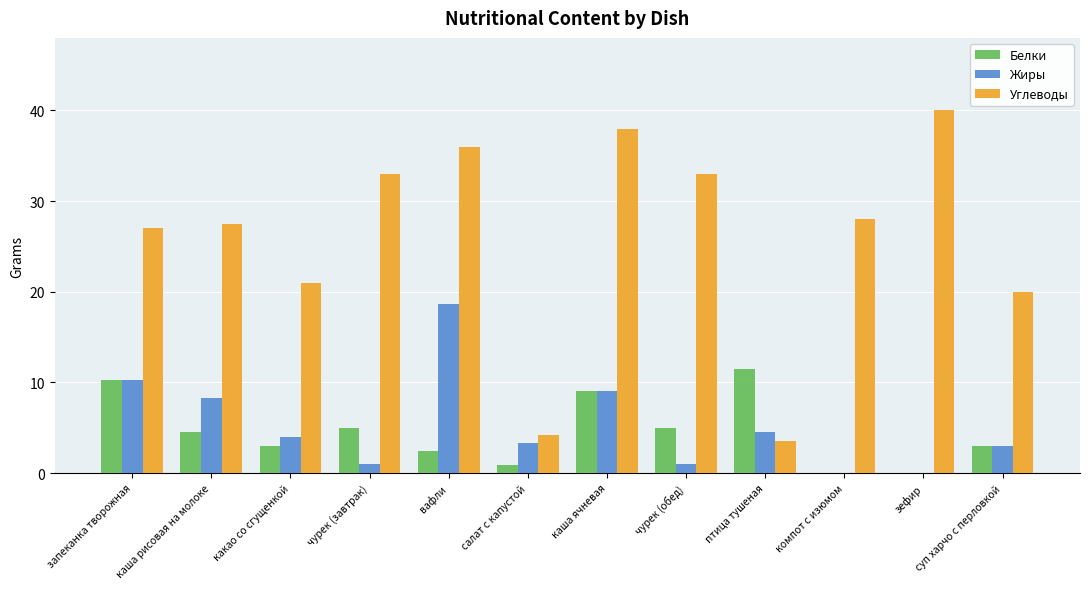

Which series changed the most between салат с капустой and каша ячневая?

Углеводы